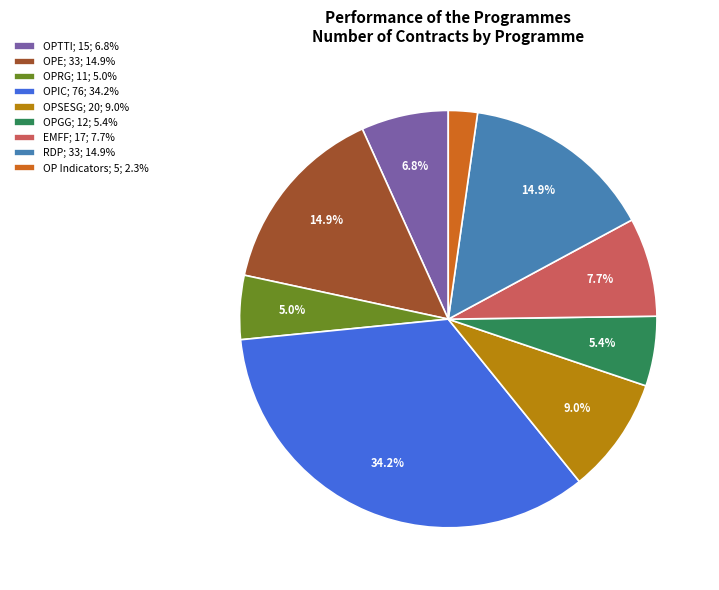

What is the largest slice in the pie chart?

OPIC